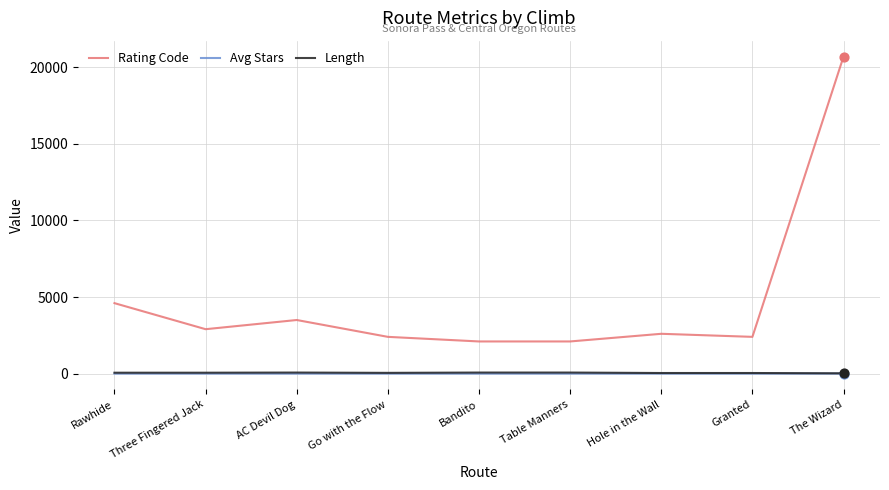

What are all the series names shown in the legend?

Rating Code, Avg Stars, Length